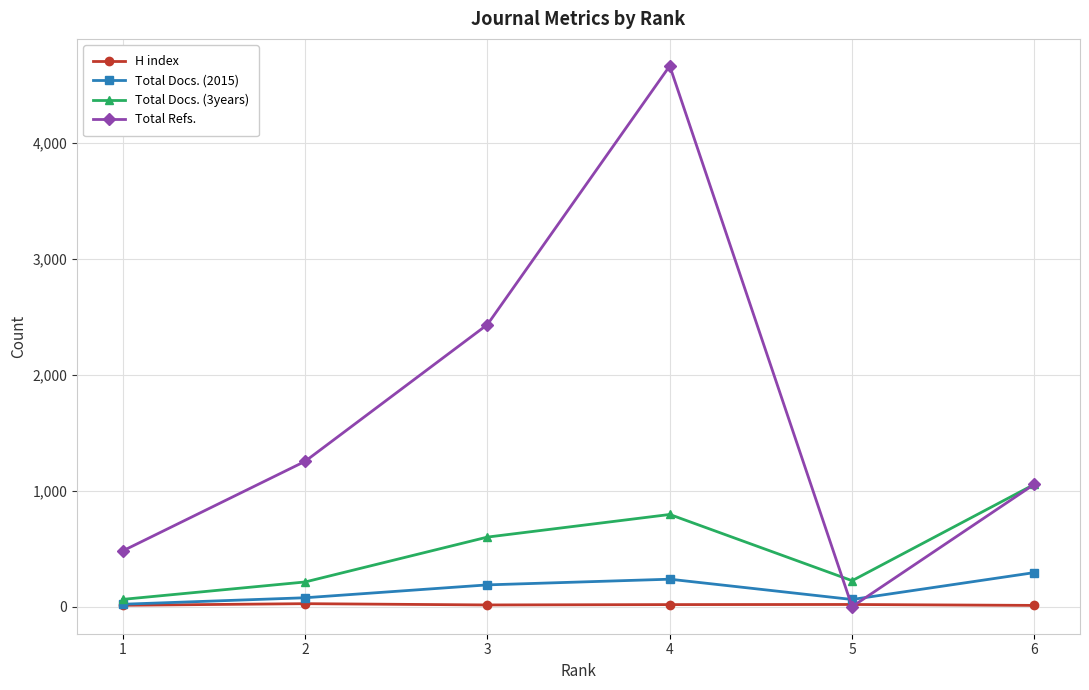

Between 5 and 6, which series saw the biggest shift?

Total Refs.